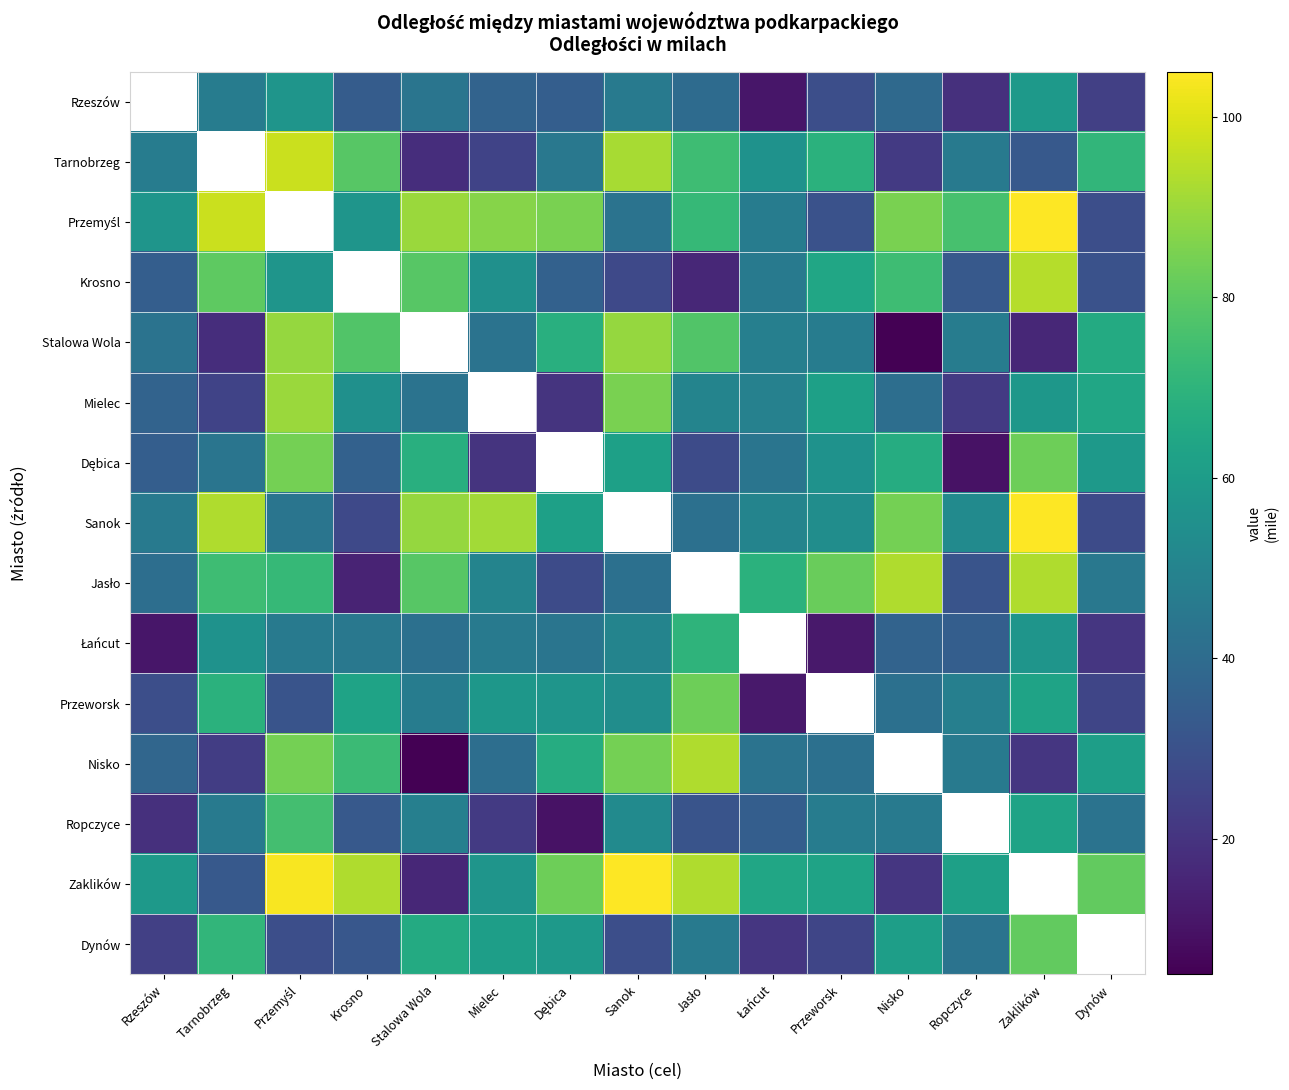

Which series has the largest range (max minus min)?

Zaklików